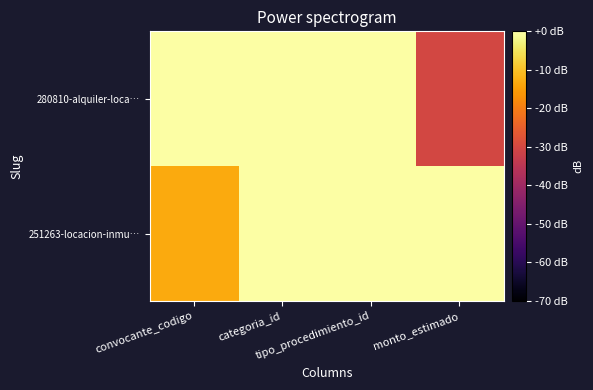

Reading left to right, what are all the values shown in this chart?

251263-locacion-inmu…: convocante_codigo=-13.3	categoria_id=0.0	tipo_procedimiento_id=0.0	monto_estimado=0.0
280810-alquiler-loca…: convocante_codigo=0.0	categoria_id=0.0	tipo_procedimiento_id=0.0	monto_estimado=-30.3